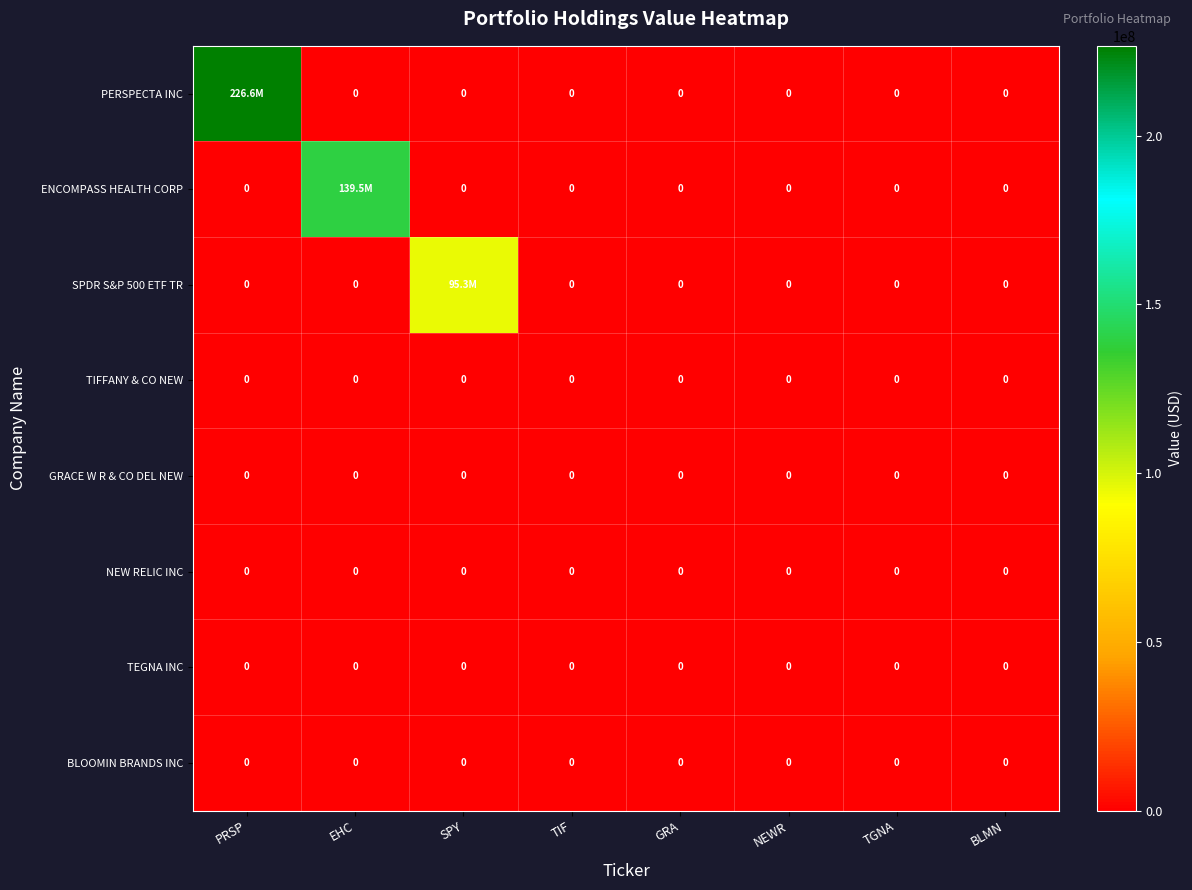

Which category has the lowest value across all series?

EHC